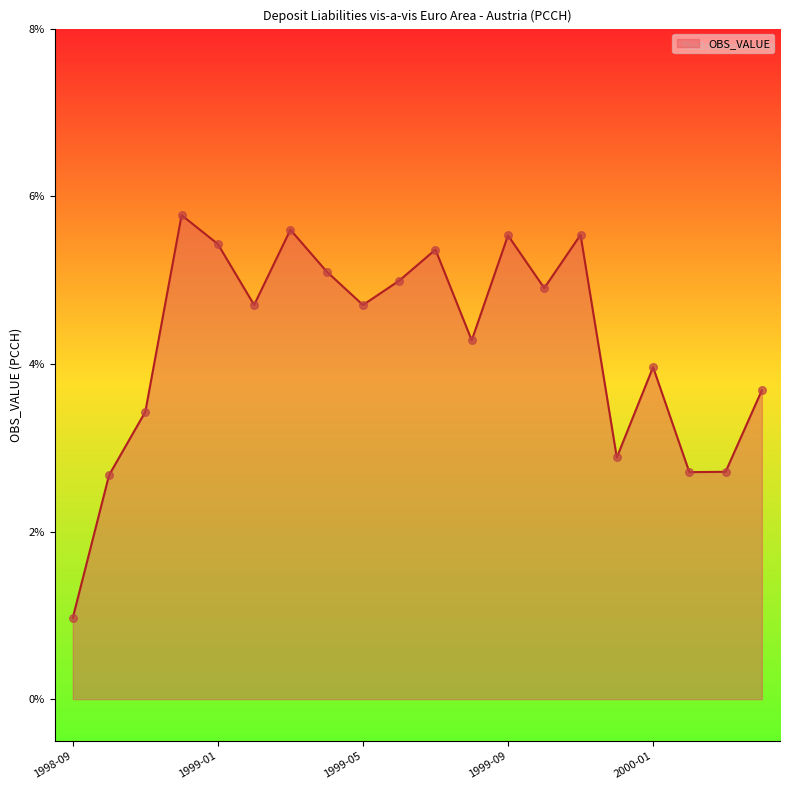

What is the minimum value shown in the chart?

1.0